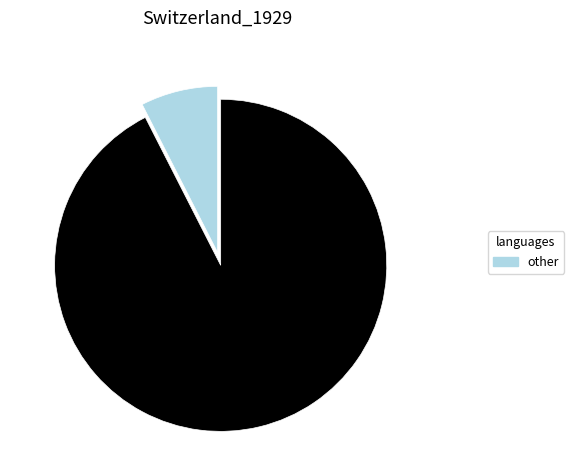

Does any single category account for the majority?

Yes